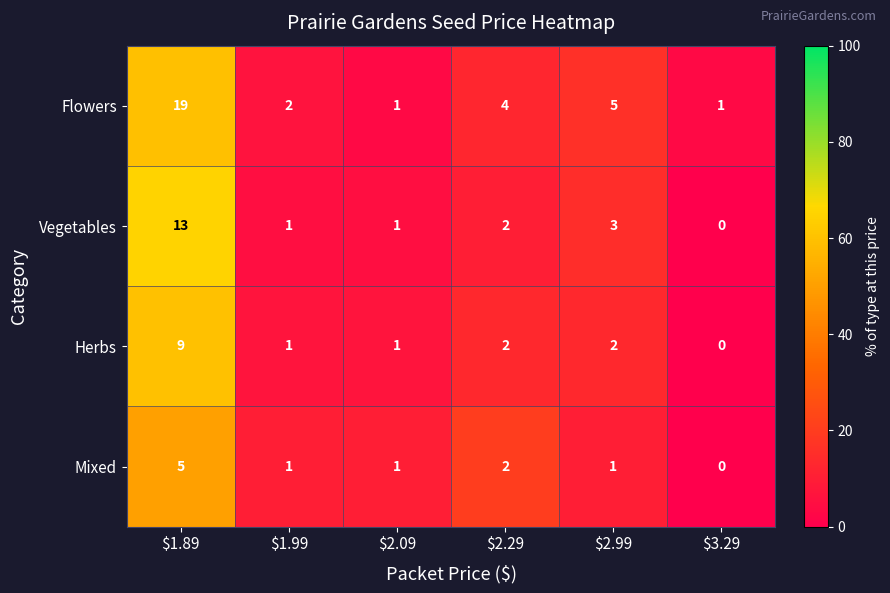

Which label corresponds to the largest value in the chart?

$1.89